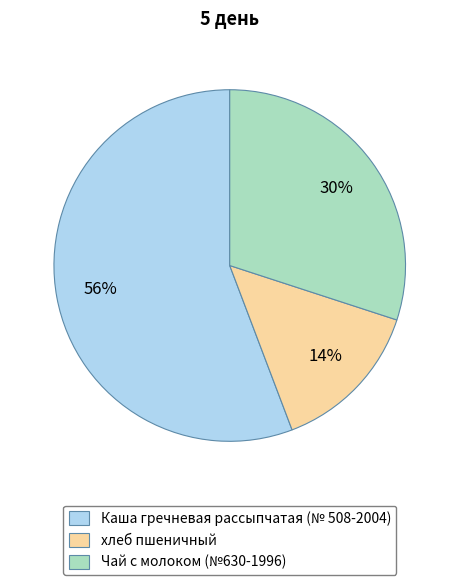

Which slice is the largest?

Каша гречневая рассыпчатая (№ 508-2004)